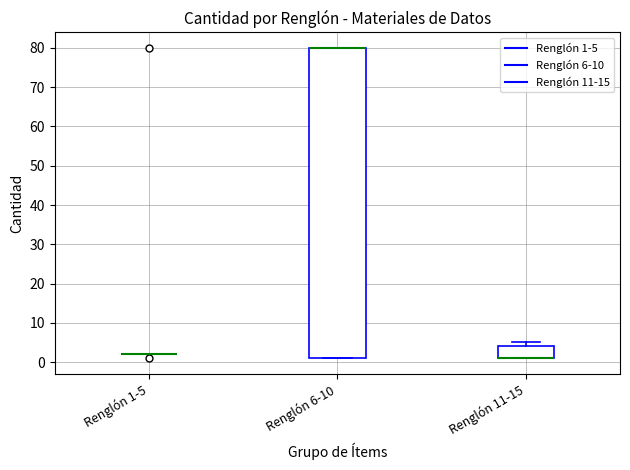

Comparing the boxes themselves (not the whiskers), which one is the tallest?

Renglón 6-10